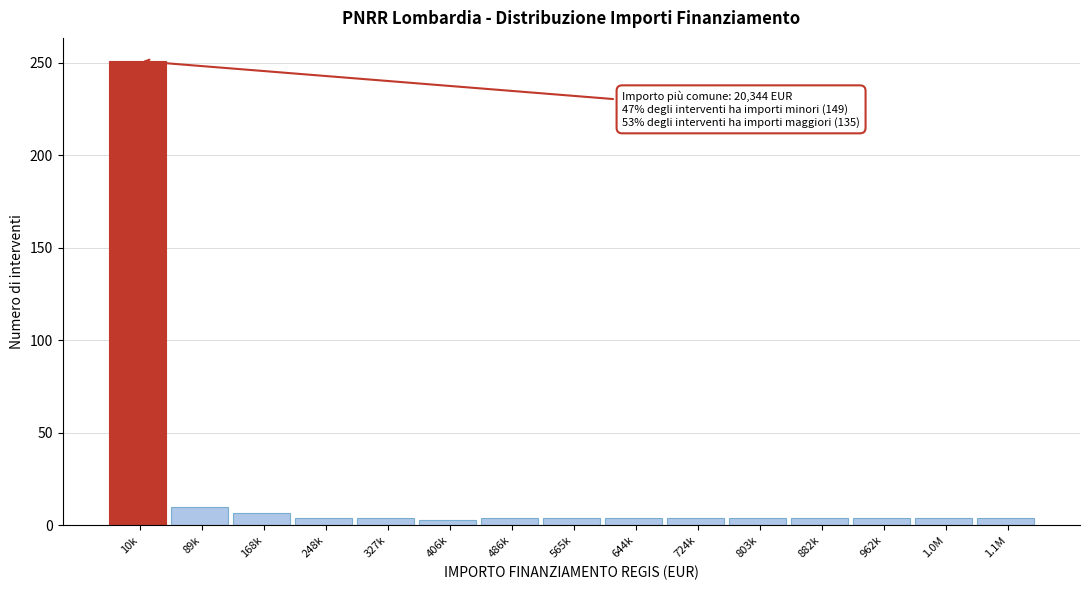

What is the difference between the second highest and minimum values?

7